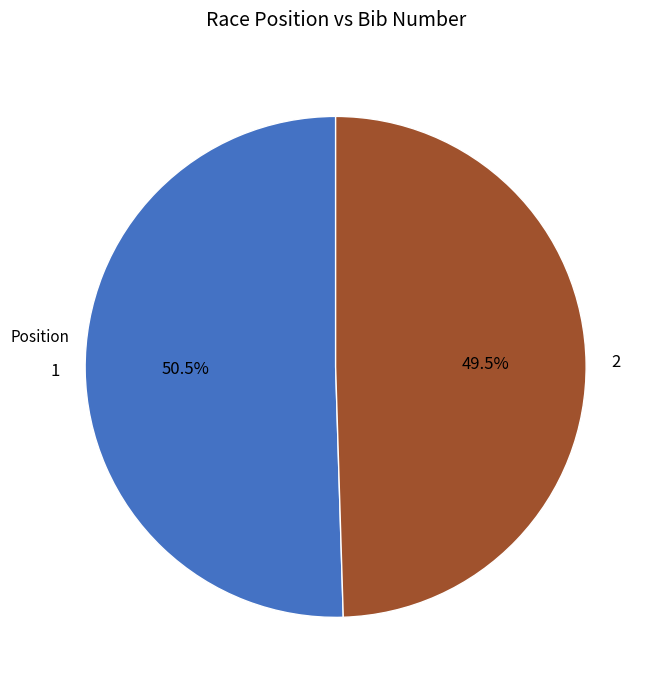

How much of the chart is everything except 2?

50.5%